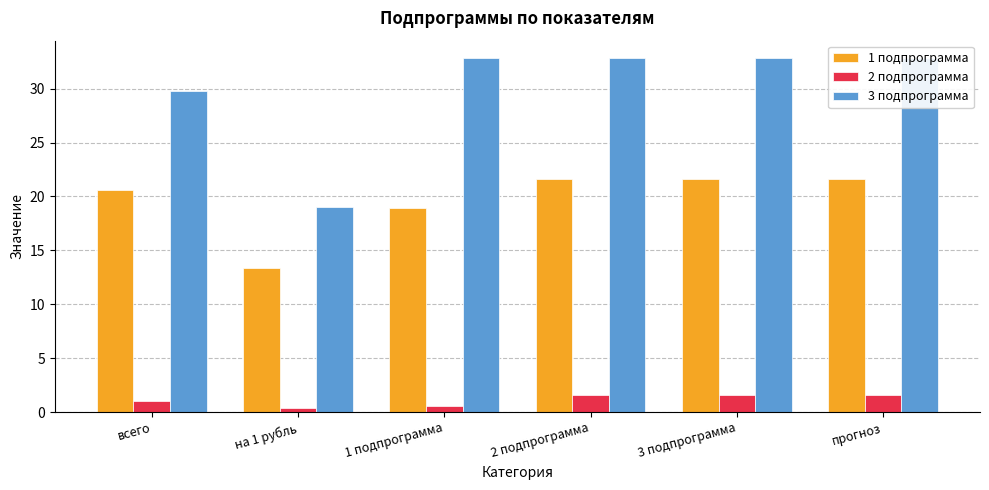

What is the average value of the 3 подпрограмма series?

30.0